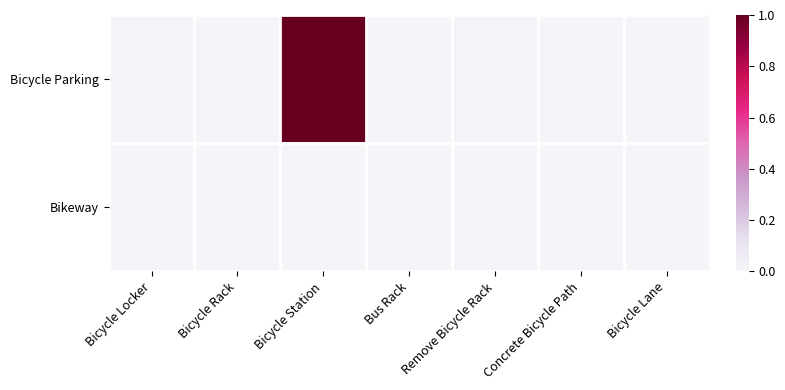

Reading right to left, transcribe all the data shown in this chart.

Bicycle Parking: Bicycle Lane=0.0	Concrete Bicycle Path=0.0	Remove Bicycle Rack=0.0	Bus Rack=0.0	Bicycle Station=1.0	Bicycle Rack=0.0	Bicycle Locker=0.0
Bikeway: Bicycle Lane=0.0	Concrete Bicycle Path=0.0	Remove Bicycle Rack=0.0	Bus Rack=0.0	Bicycle Station=0.0	Bicycle Rack=0.0	Bicycle Locker=0.0